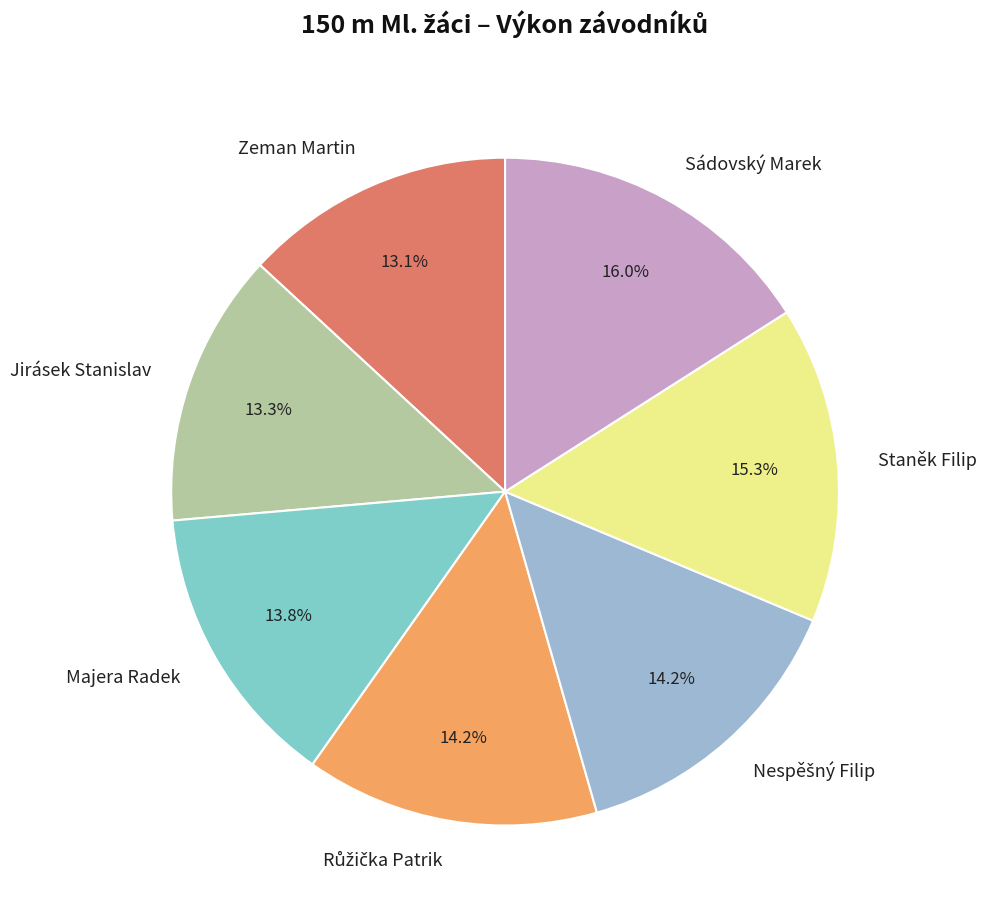

True or false: Zeman Martin accounts for 1% of the total.

False